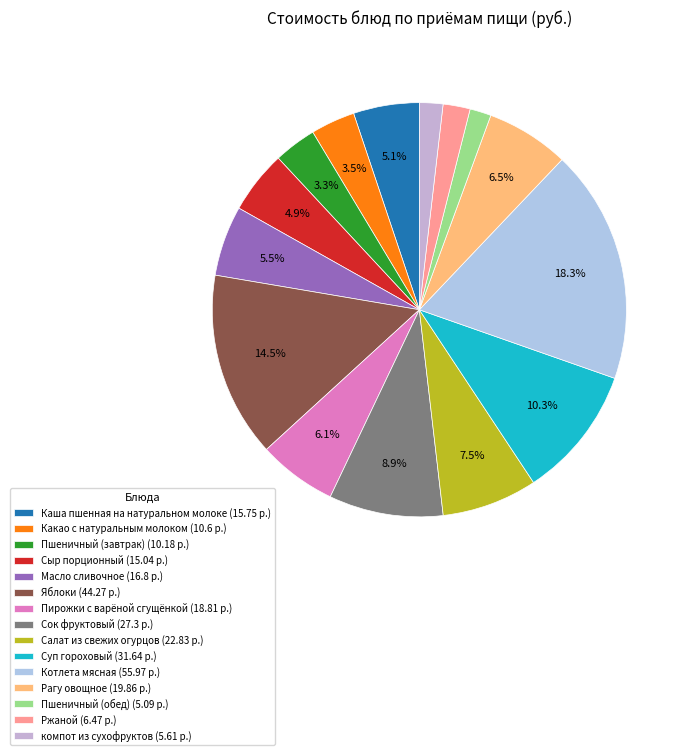

Approximately how many times larger is the value at Какао с натуральным молоком compared to Суп гороховый?

0.3